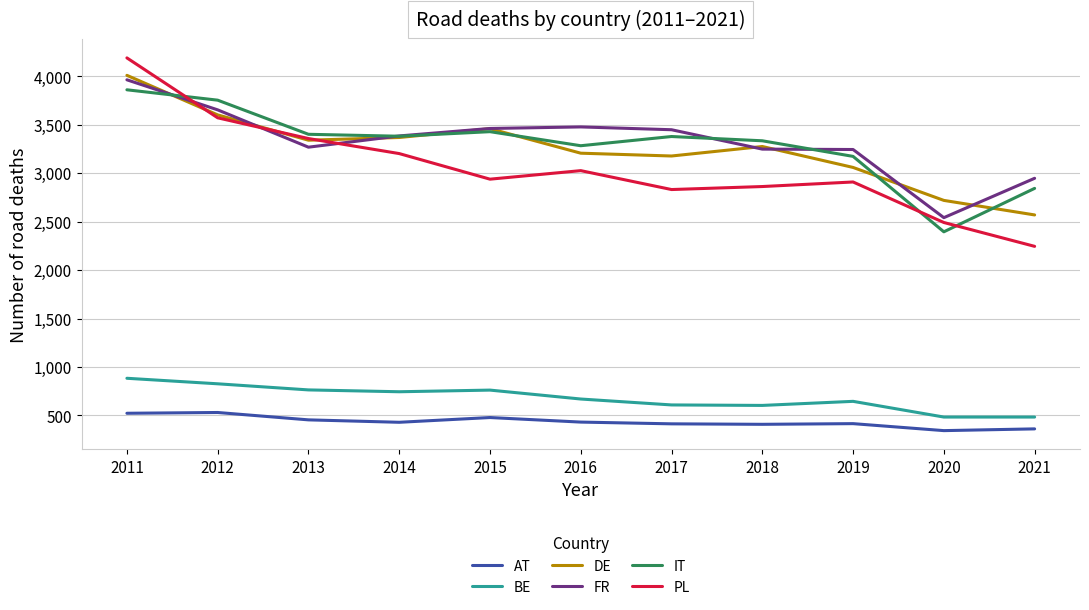

What is the difference between the highest and lowest values at 2017?

3034